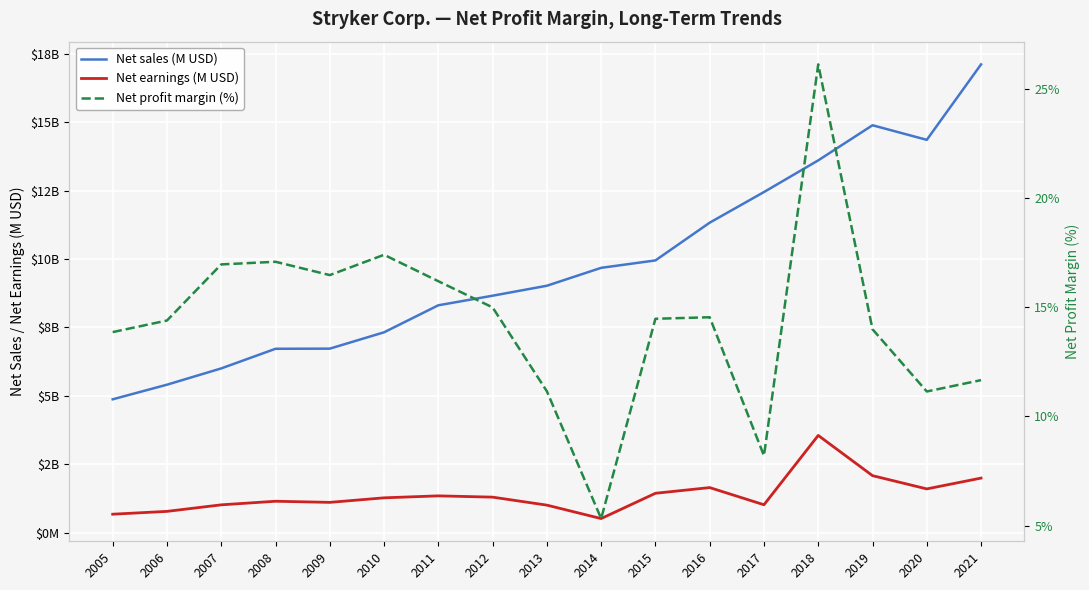

What is the difference between the Net earnings (M USD) values at 2009 and 2012?

191.0